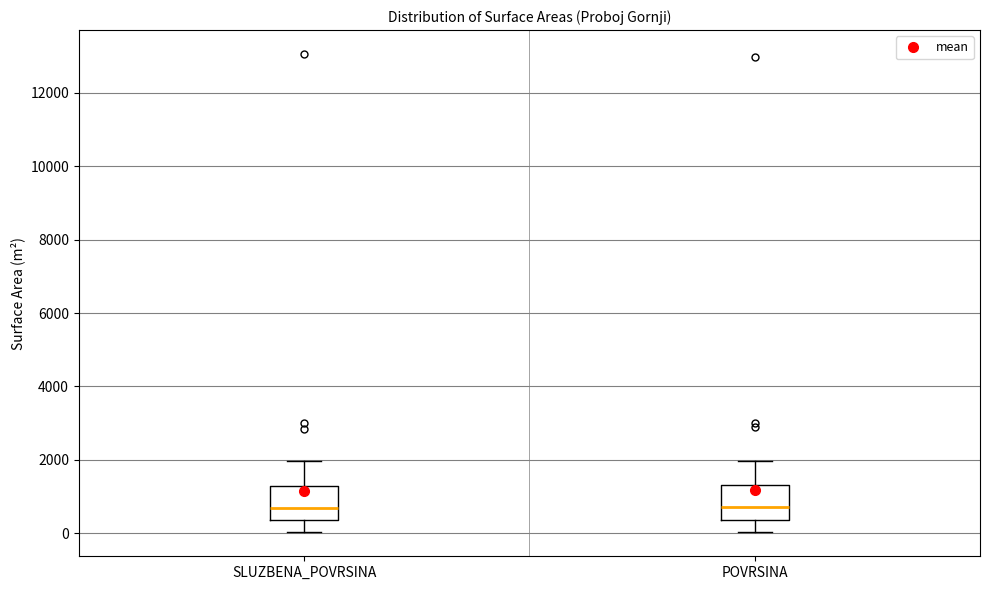

Where does the lower whisker of the box for POVRSINA end on the y-axis? The values are not printed on the chart, so give them approximately, as read against the axis.

0